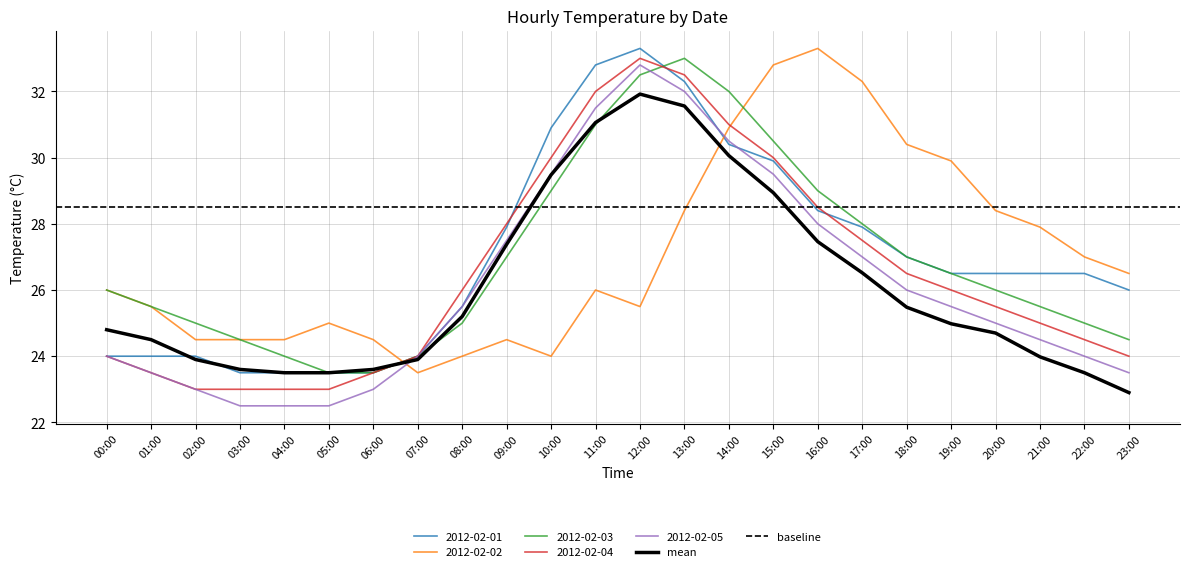

Between 07:00 and 09:00, which is larger?

09:00